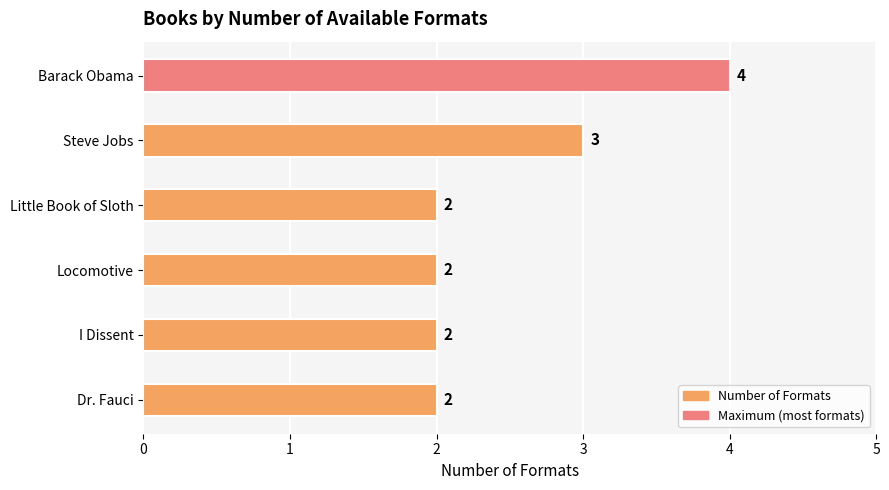

At which category does the chart reach its peak across all series?

Barack Obama